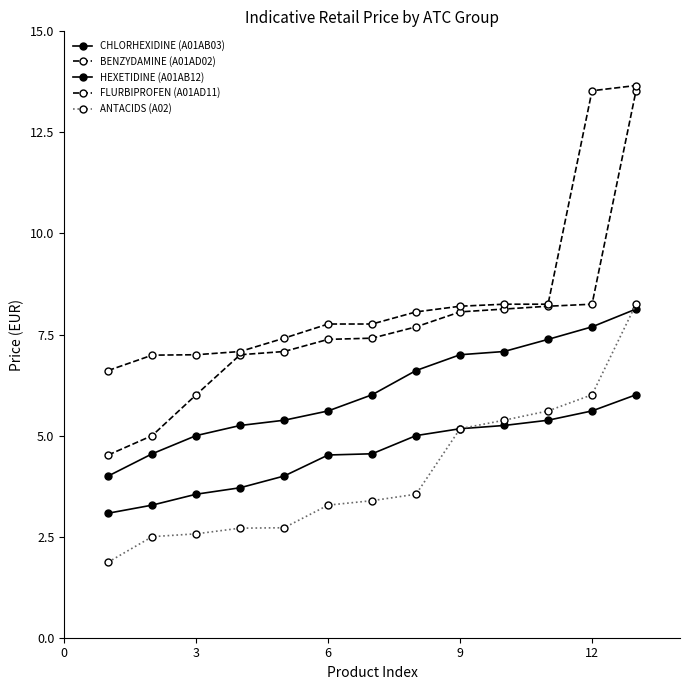

Which series has the widest spread of values?

BENZYDAMINE (A01AD02)